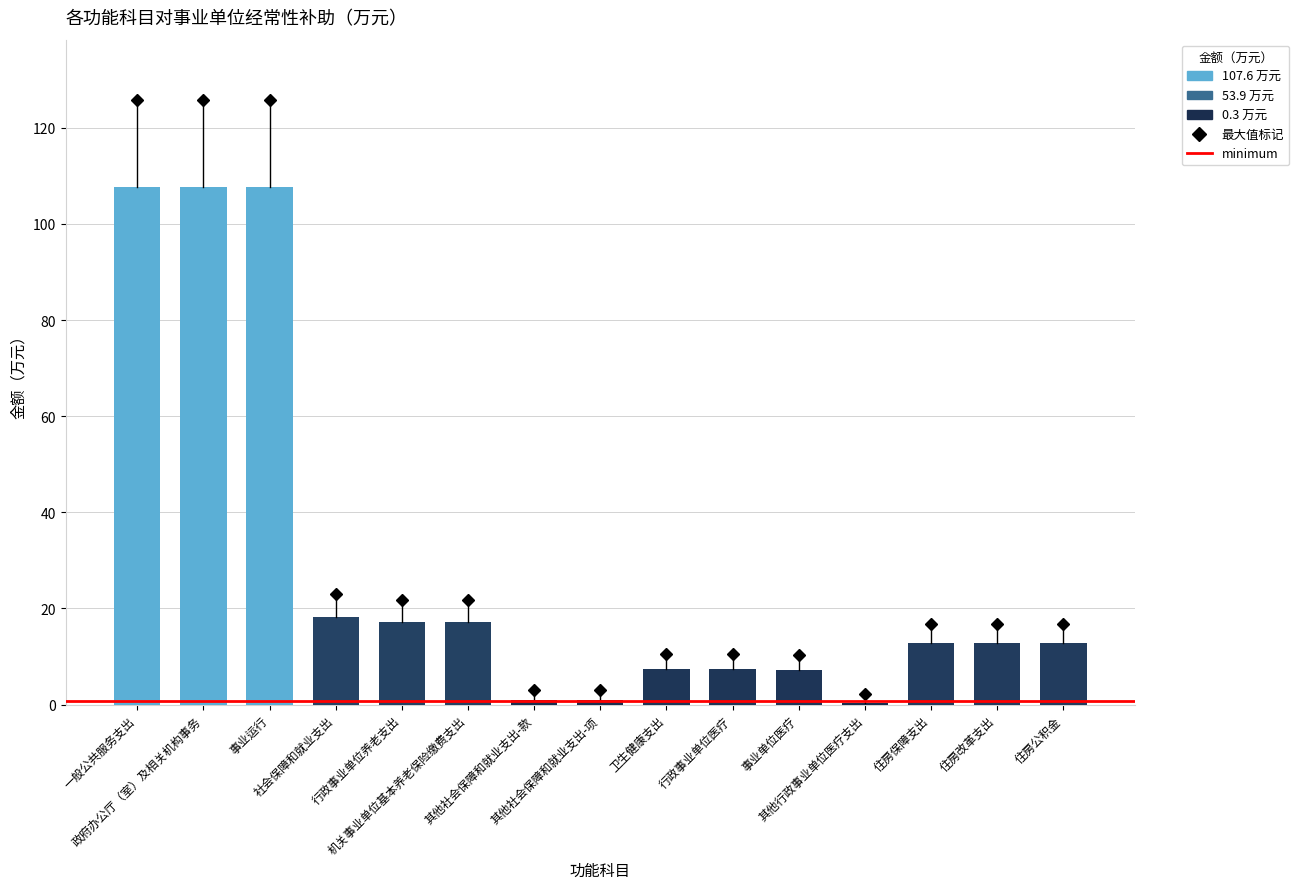

The value at 一般公共服务支出 is 72.5. True or false?

False